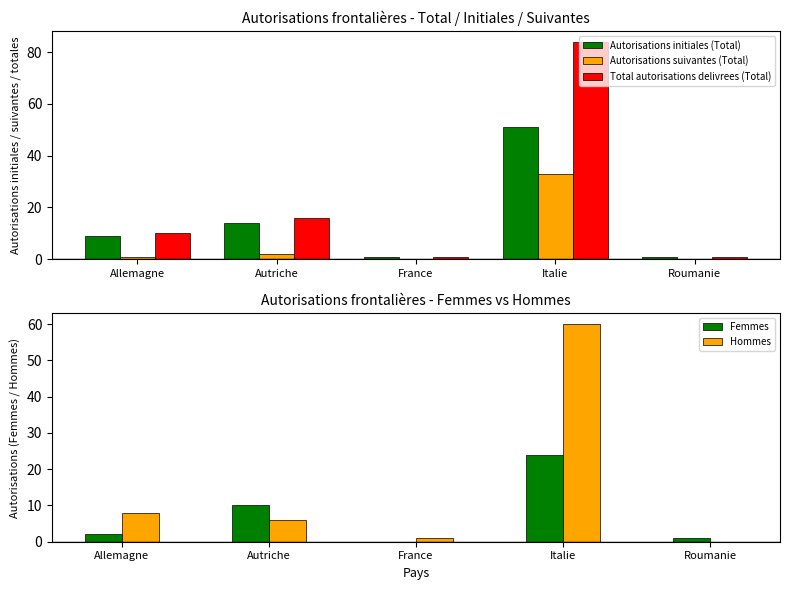

At which label does Hommes reach its peak?

Italie